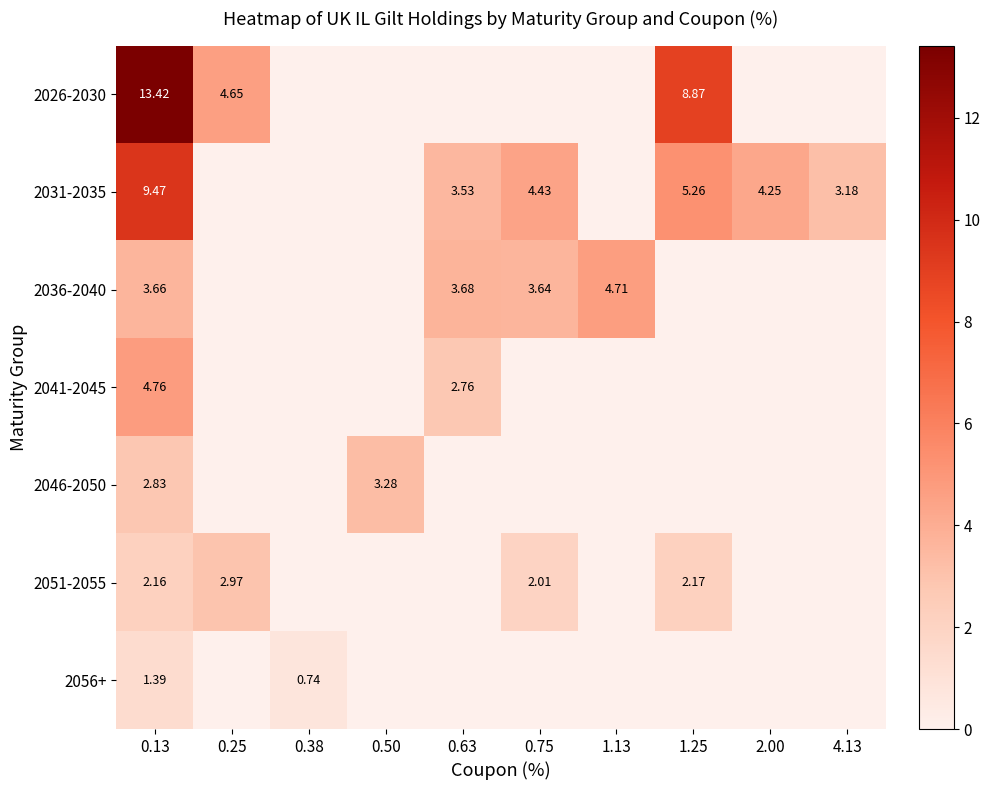

Rank the categories by 2046-2050 value from highest to lowest.

0.50, 0.13, 0.25, 0.38, 0.63, 0.75, 1.13, 1.25, 2.00, 4.13